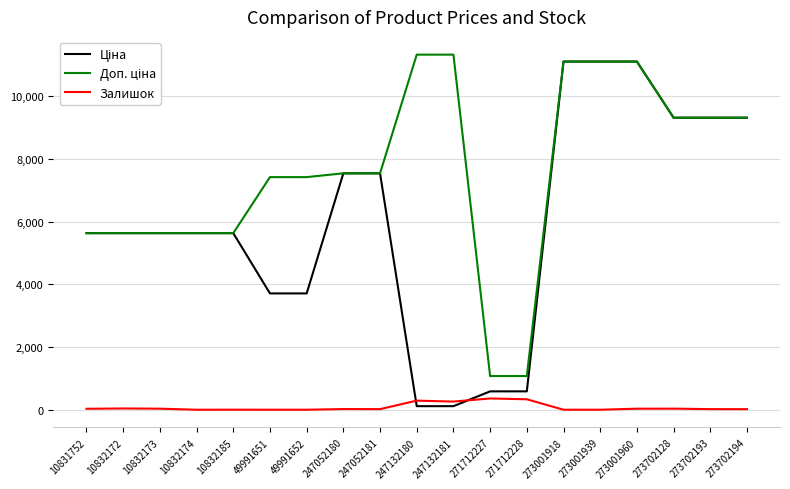

What is the sum of the Залишок values at 273001960 and 10831752?

63.0